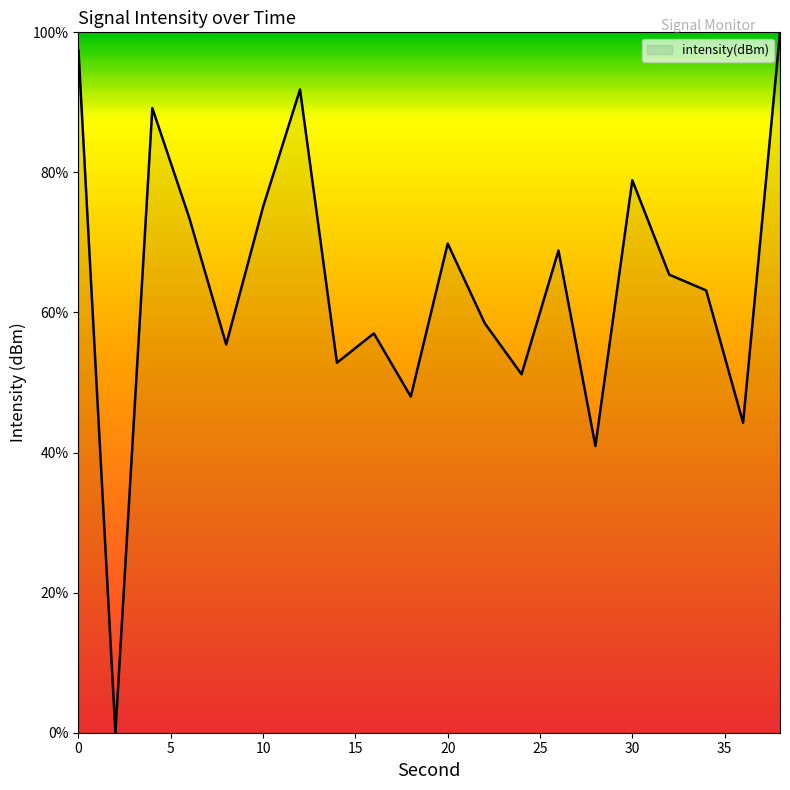

What is the difference between the maximum and minimum values?

100.0